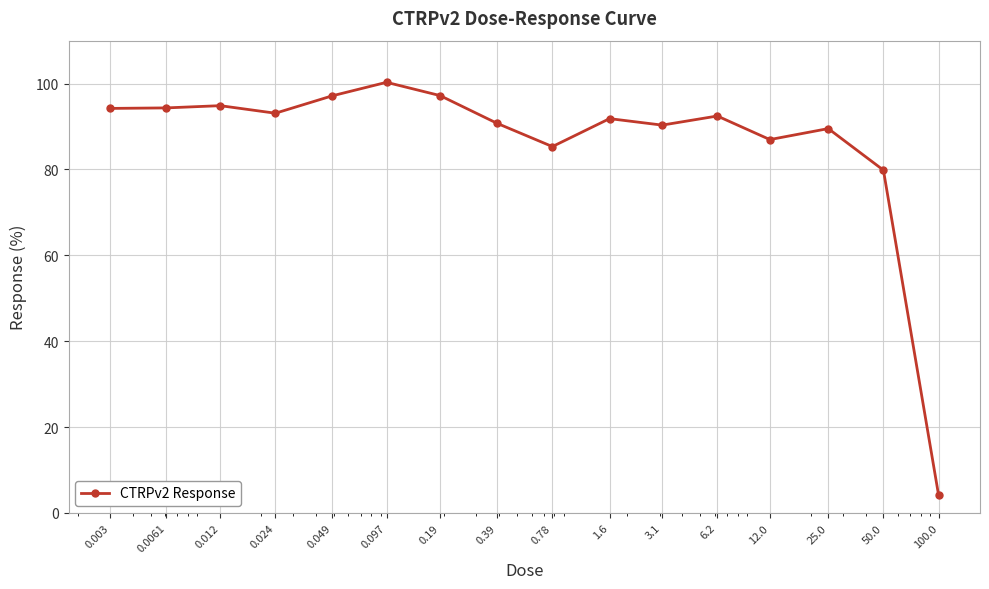

True or false: there are more than 1 points higher than both neighbors.

True